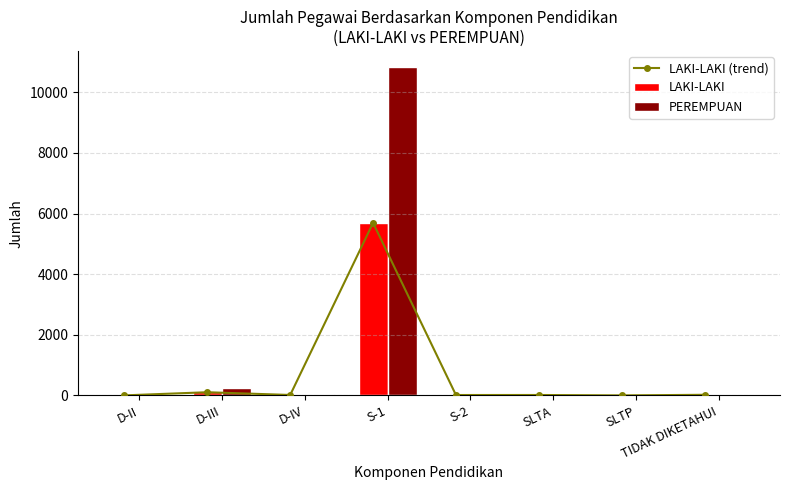

Which has a higher value, S-2 or TIDAK DIKETAHUI?

TIDAK DIKETAHUI